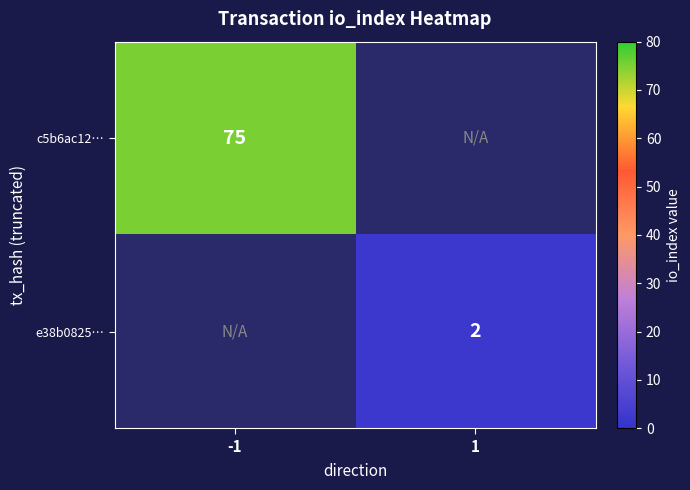

Is it true that e38b0825… equals 1 at 1?

False